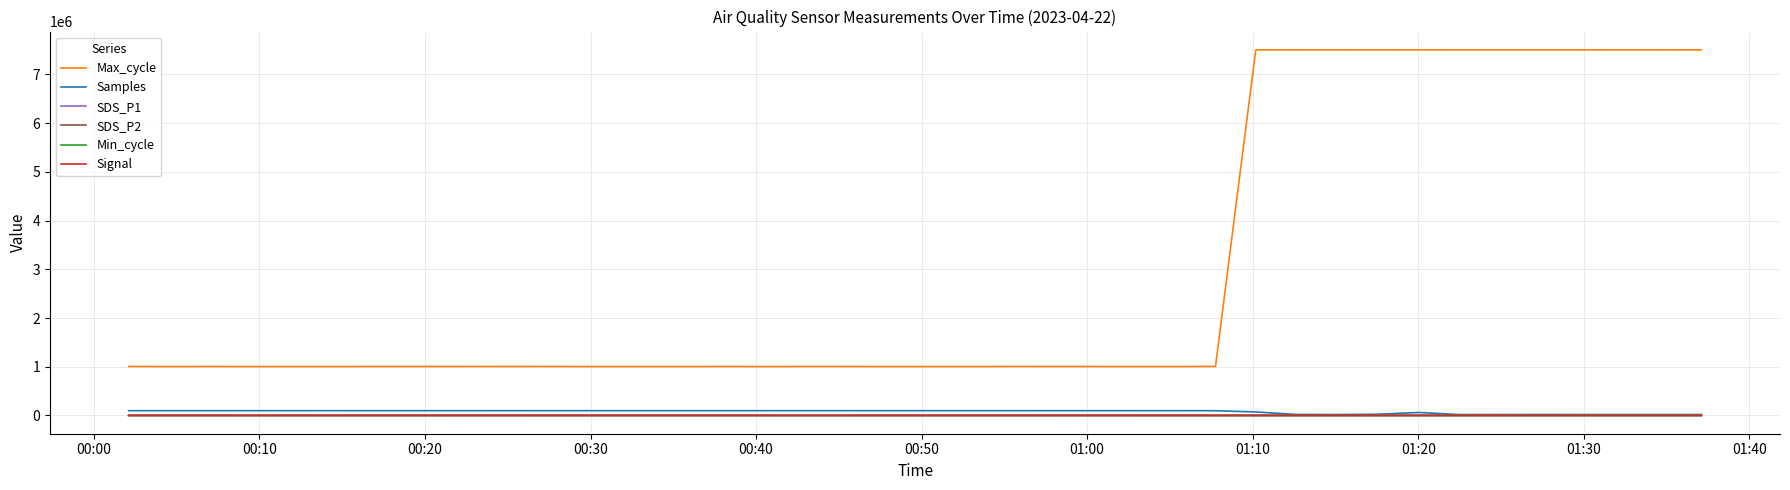

What is the difference between the maximum and second lowest values in the Max_cycle series?

6502662.0